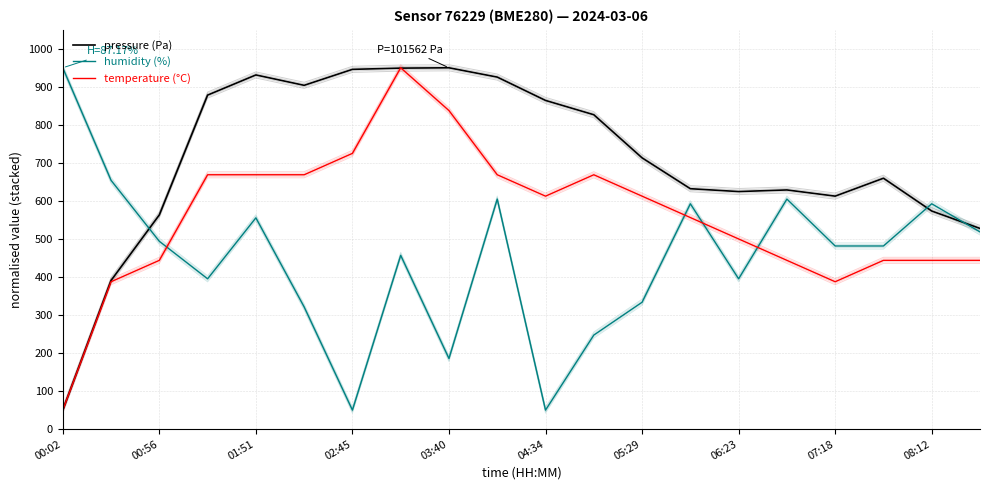

Does the chart have visible grid lines?

Yes